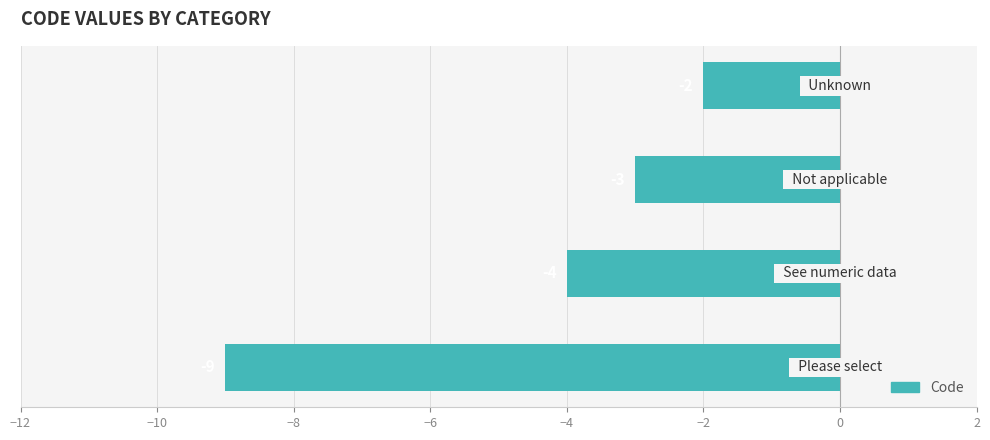

What is the difference between the maximum and minimum values?

7